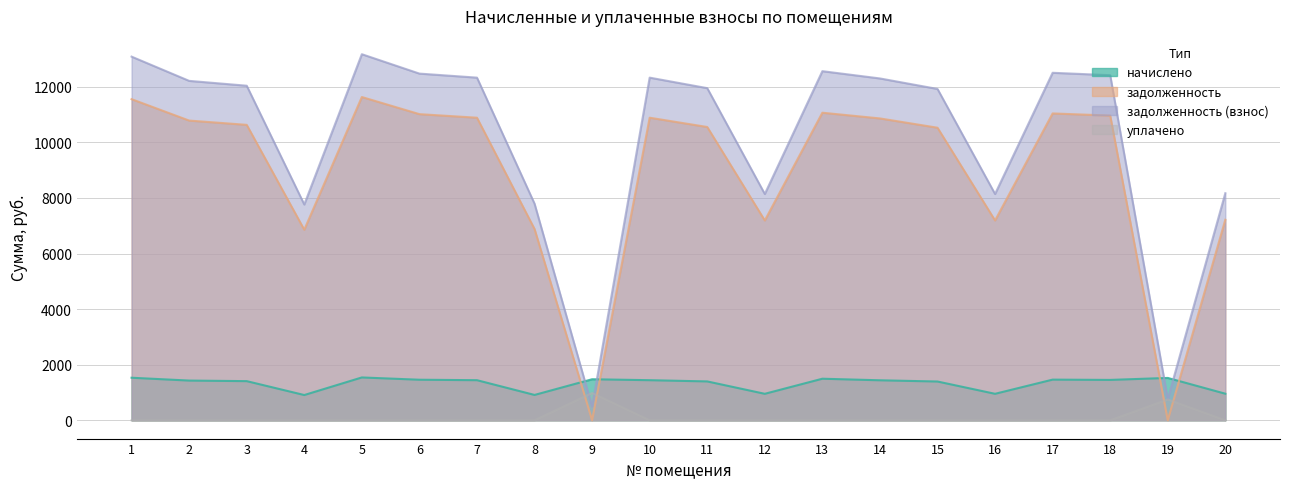

At which label does задолженность (взнос) first exceed 12214?

1